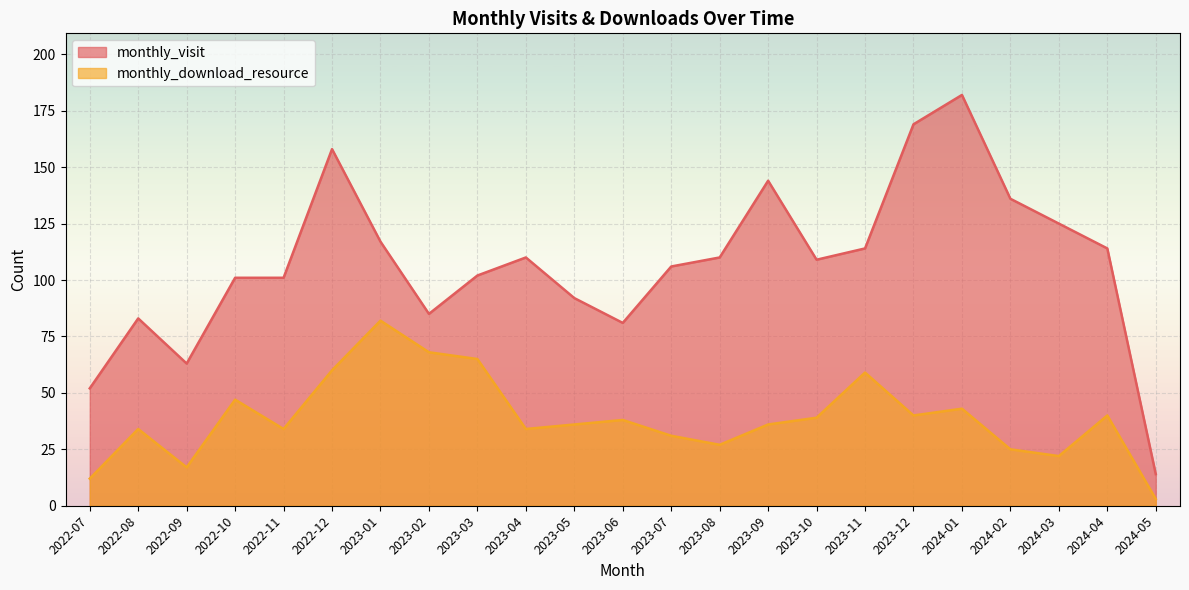

What is the label of the 14th point from the left?

2023-08